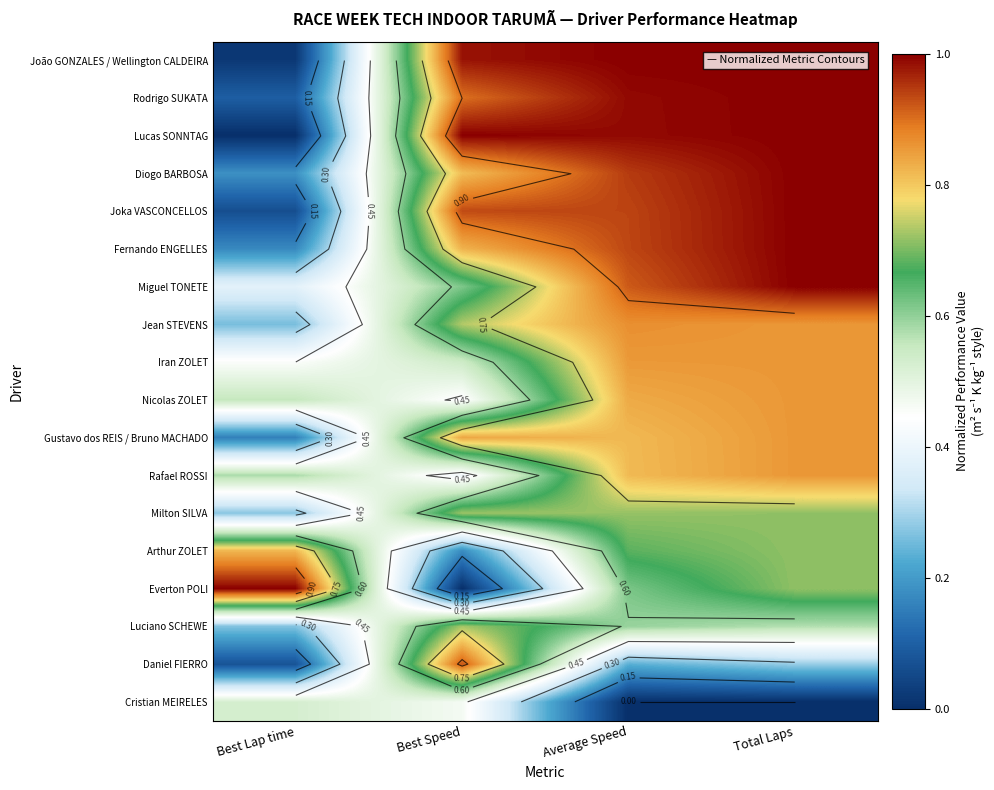

What is the average value of the Milton SILVA series?

0.6